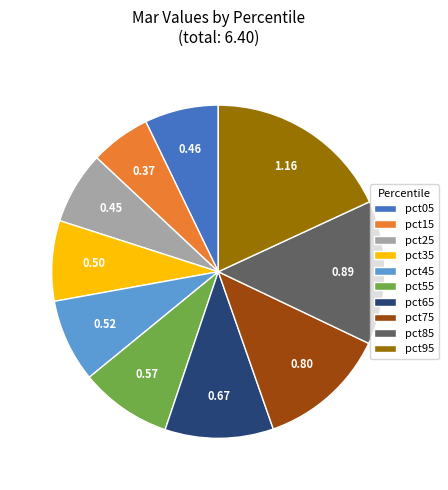

Which slice is the largest?

pct95